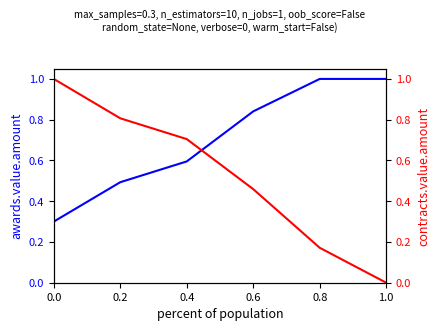

At how many categories does at least one series exceed 0?

6